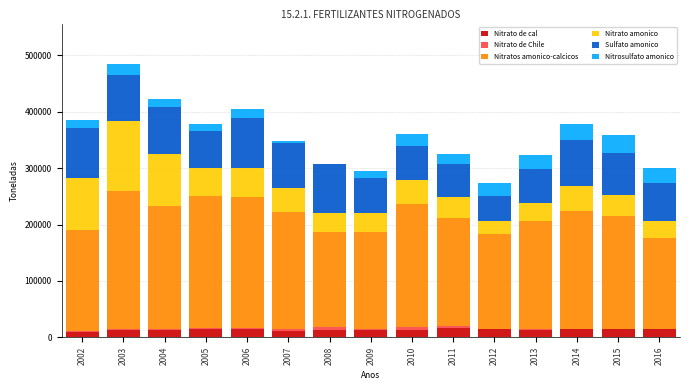

What is the sum of all Nitrato de cal values?

201472.9